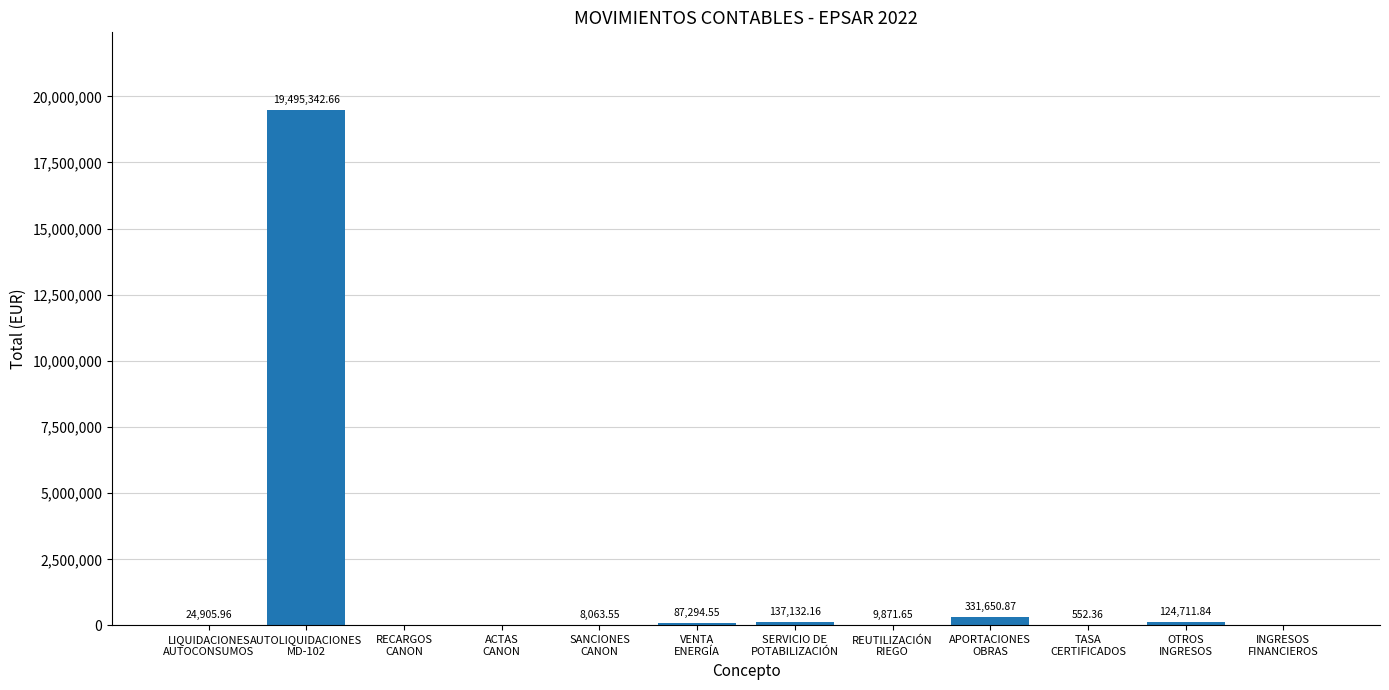

What is the sum of all values?

20219525.6